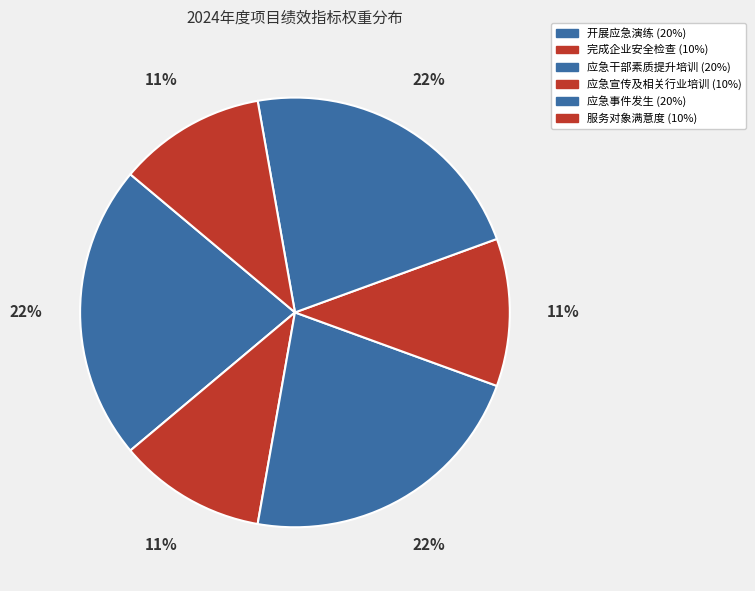

Does 开展应急演练 represent more than half of the total?

No